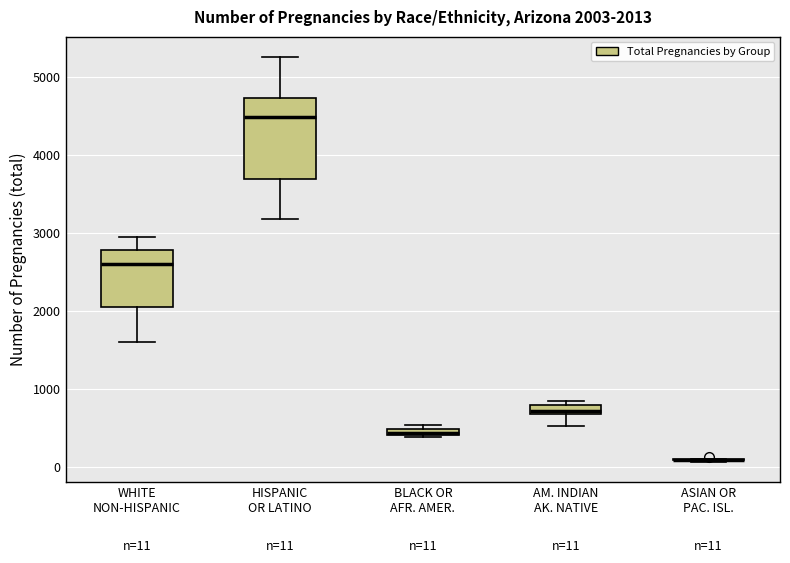

Comparing the boxes themselves (not the whiskers), which one is the tallest?

HISPANIC OR LATINO